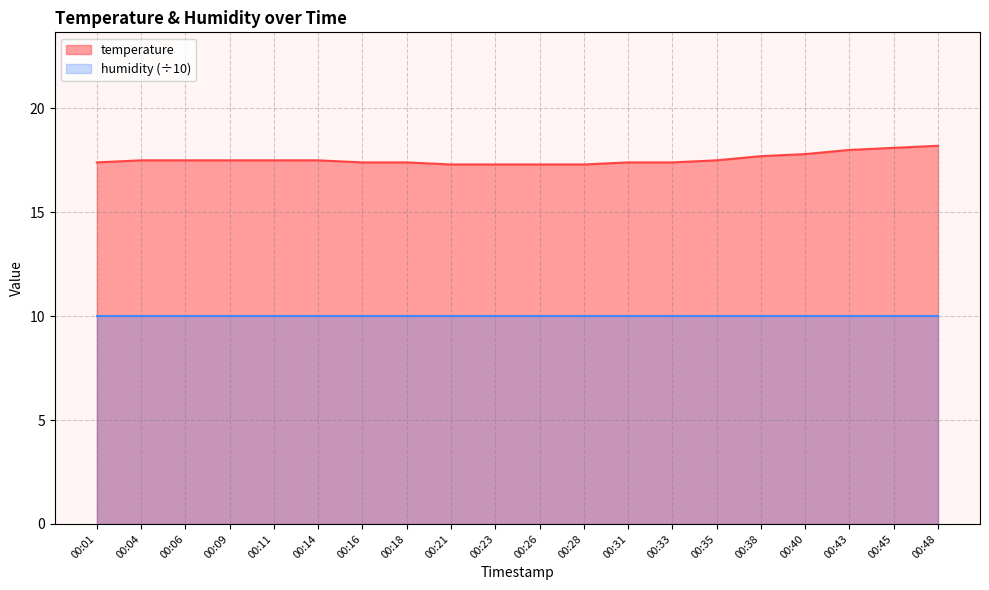

Which has a higher value, 00:31 or 00:16?

00:31